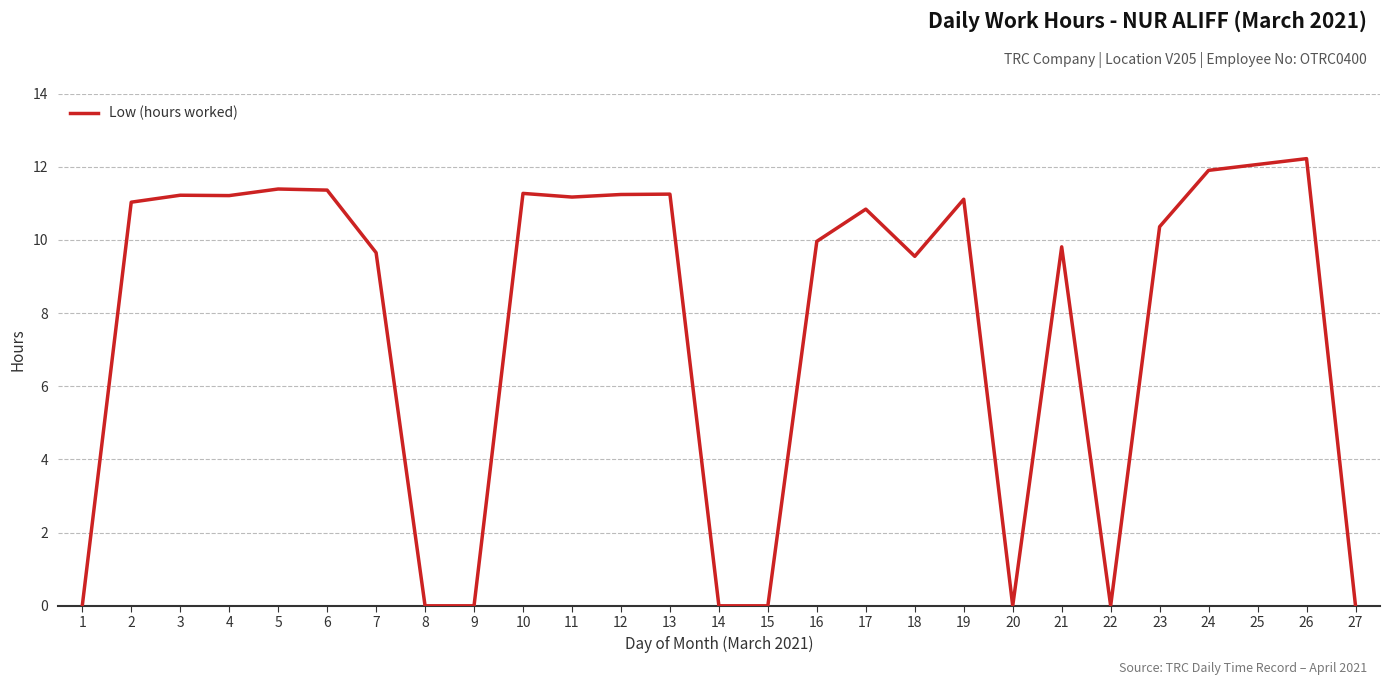

Where does the data first go above 10?

2